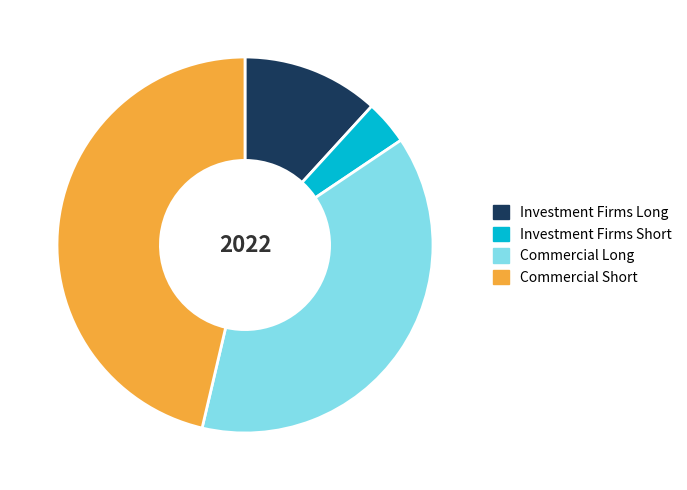

Approximately how many times larger is the value at Investment Firms Long compared to Commercial Long?

0.3